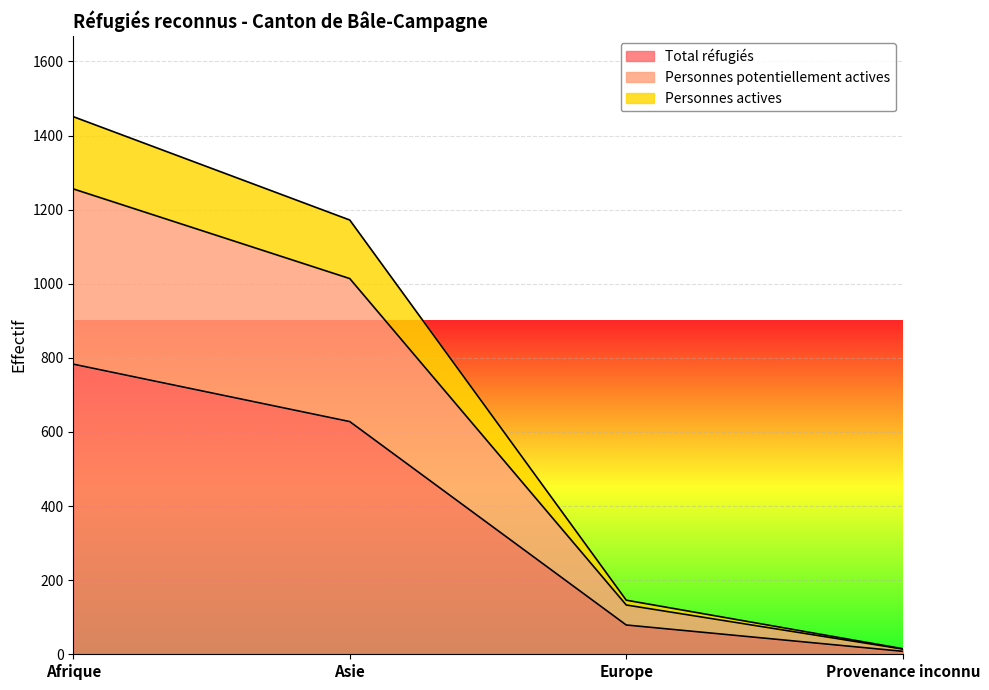

Is it true that Total réfugiés equals 783 at Afrique?

True